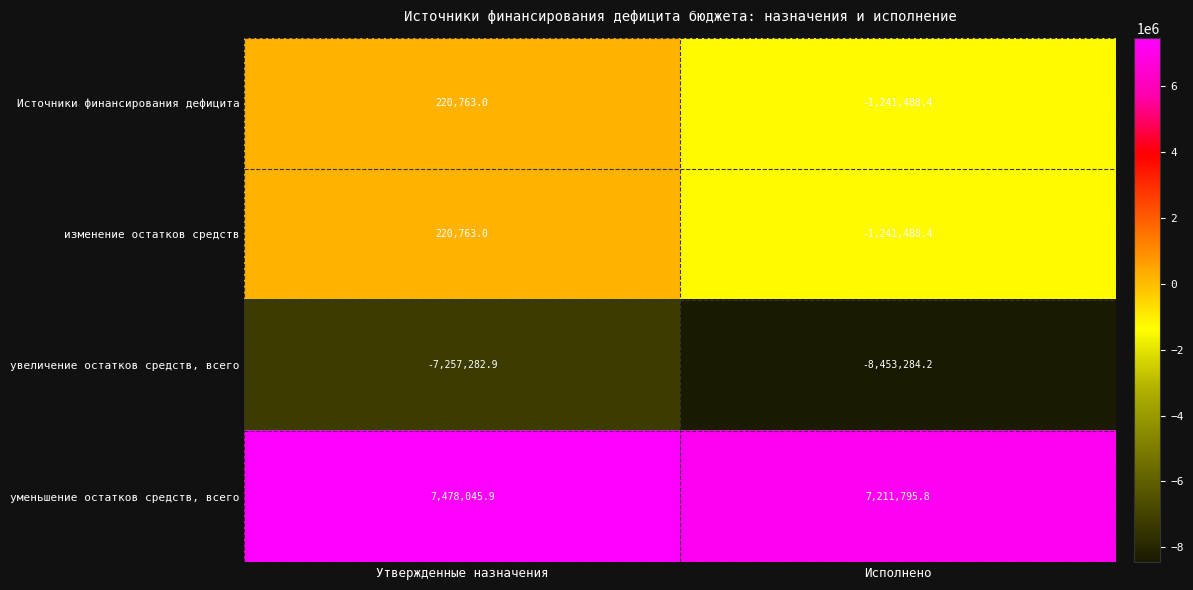

List the labels in order of уменьшение остатков средств, всего value, smallest first.

Исполнено, Утвержденные назначения